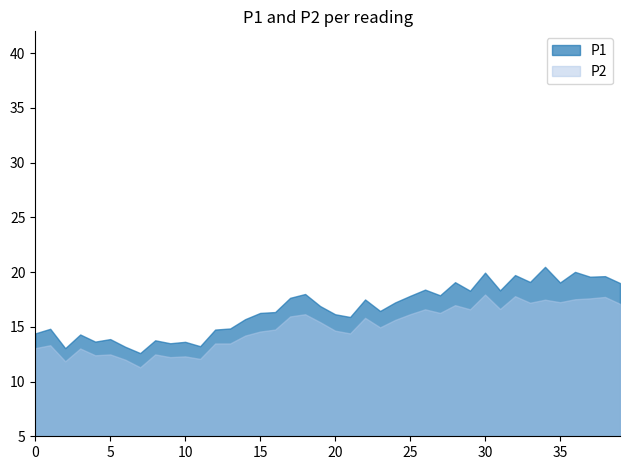

List the labels in order of P1 value, largest first.

34, 36, 30, 32, 38, 37, 33, 28, 35, 39, 26, 31, 29, 18, 27, 25, 17, 22, 24, 19, 23, 16, 15, 20, 21, 14, 13, 1, 12, 0, 3, 5, 8, 4, 10, 9, 11, 6, 2, 7